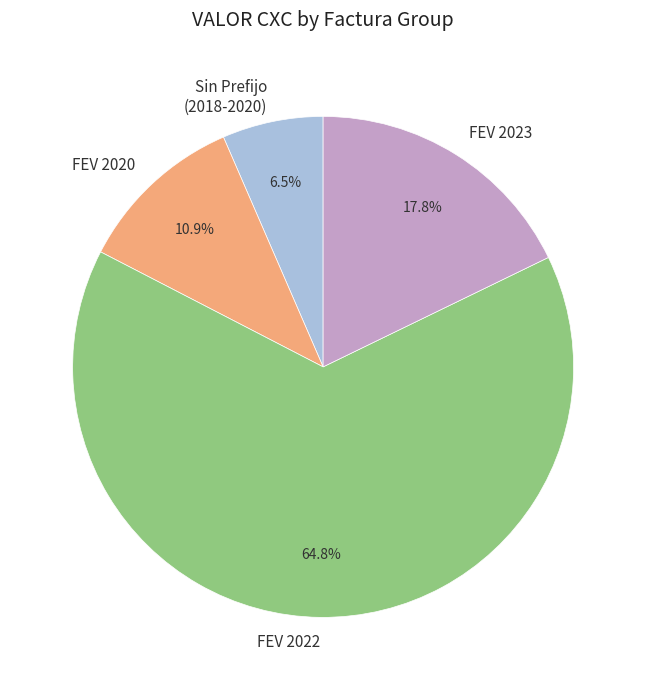

What portion of the pie excludes FEV 2020?

89.1%